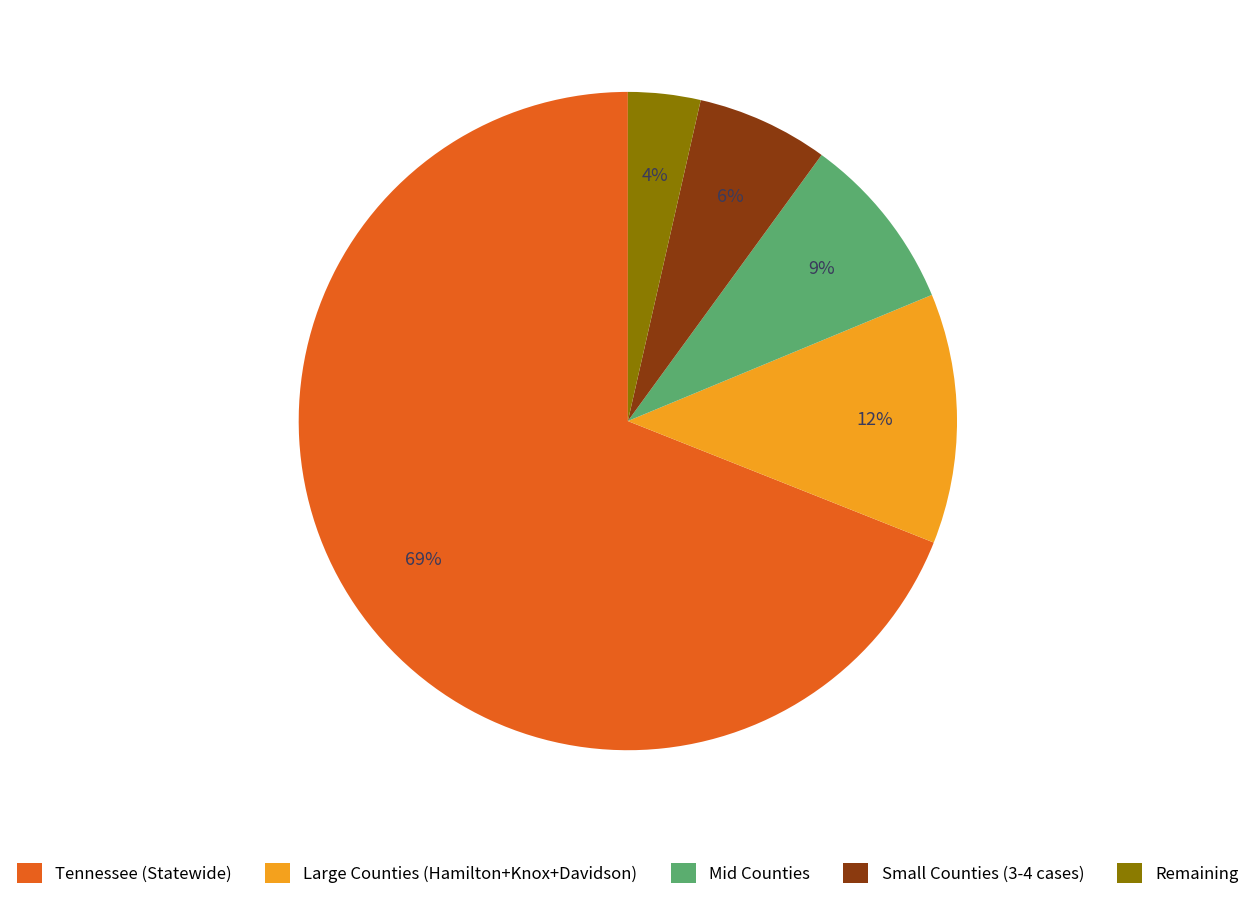

To the nearest percent, what portion does Mid Counties represent?

9%